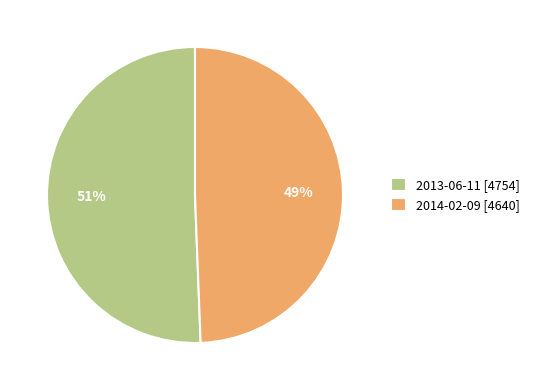

To the nearest percent, what percentage of the pie is 2014-02-09?

49%